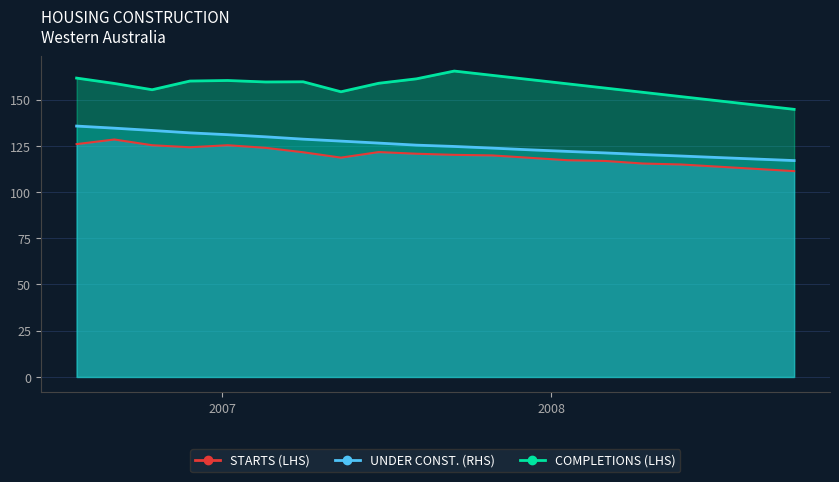

True or false: STARTS (LHS) has more than 1 interior local peaks.

True